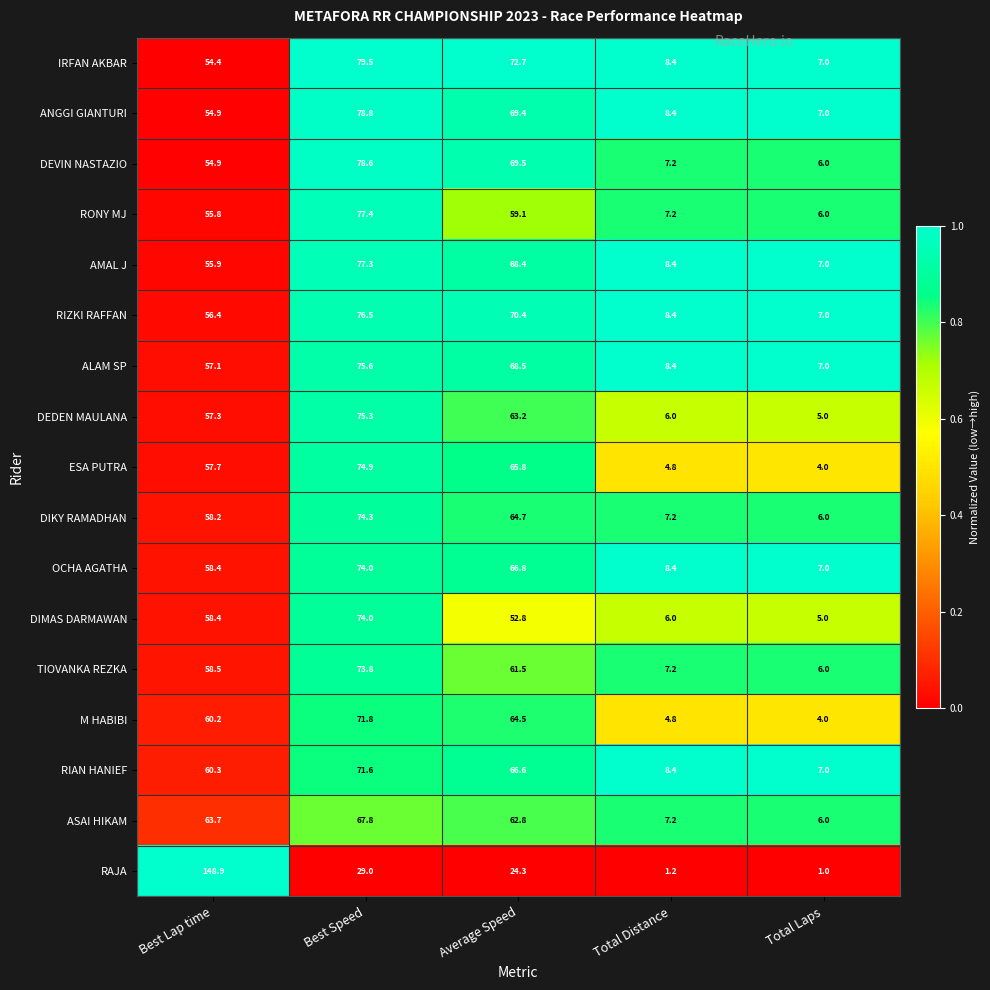

What is the greatest value displayed?

148.9